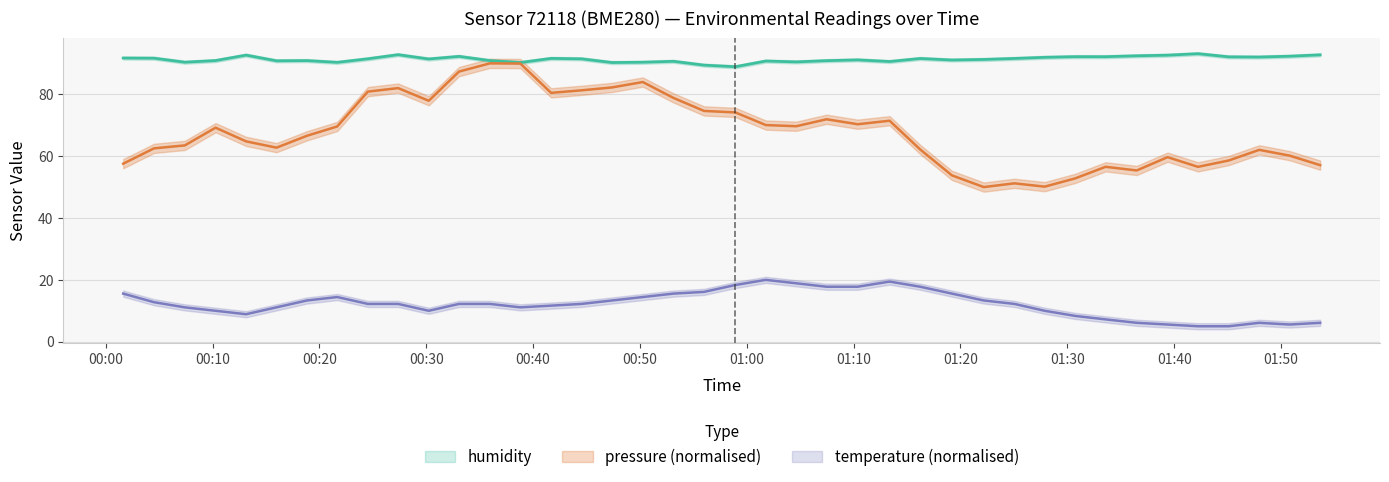

How many categories are shown in the chart?

40